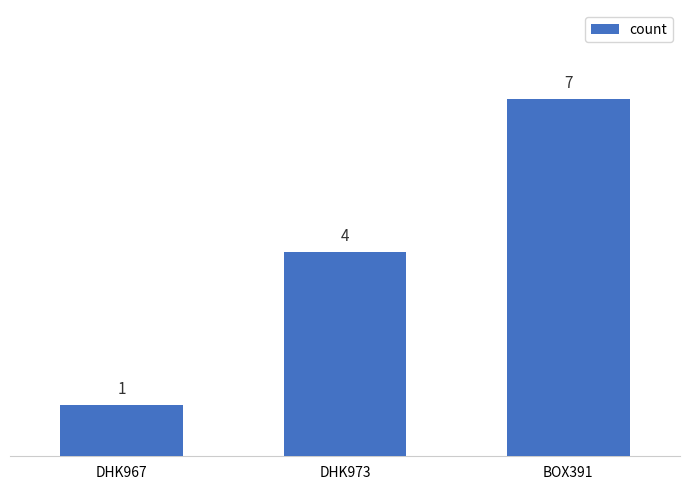

The value at DHK973 is 2. True or false?

False